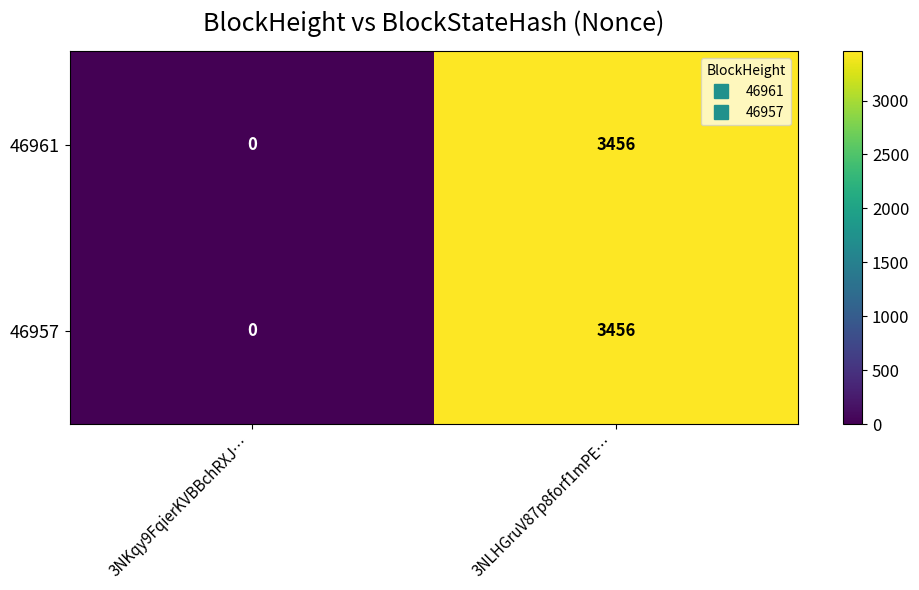

Reading left to right, what are all the values shown in this chart?

46961: 0	3456
46957: 0	3456